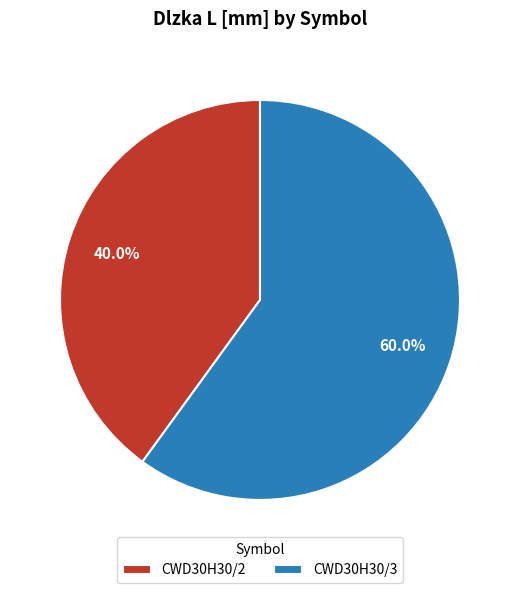

What is the ratio of the value at CWD30H30/2 to the value at CWD30H30/3?

0.7